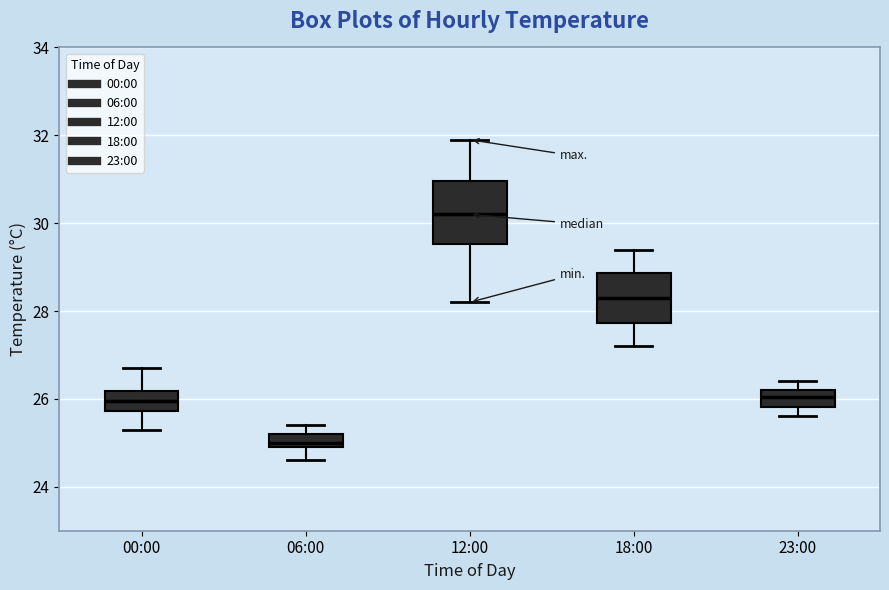

Where does the median line of the box for 12:00 sit on the y-axis? The values are not printed on the chart, so give them approximately, as read against the axis.

30.2